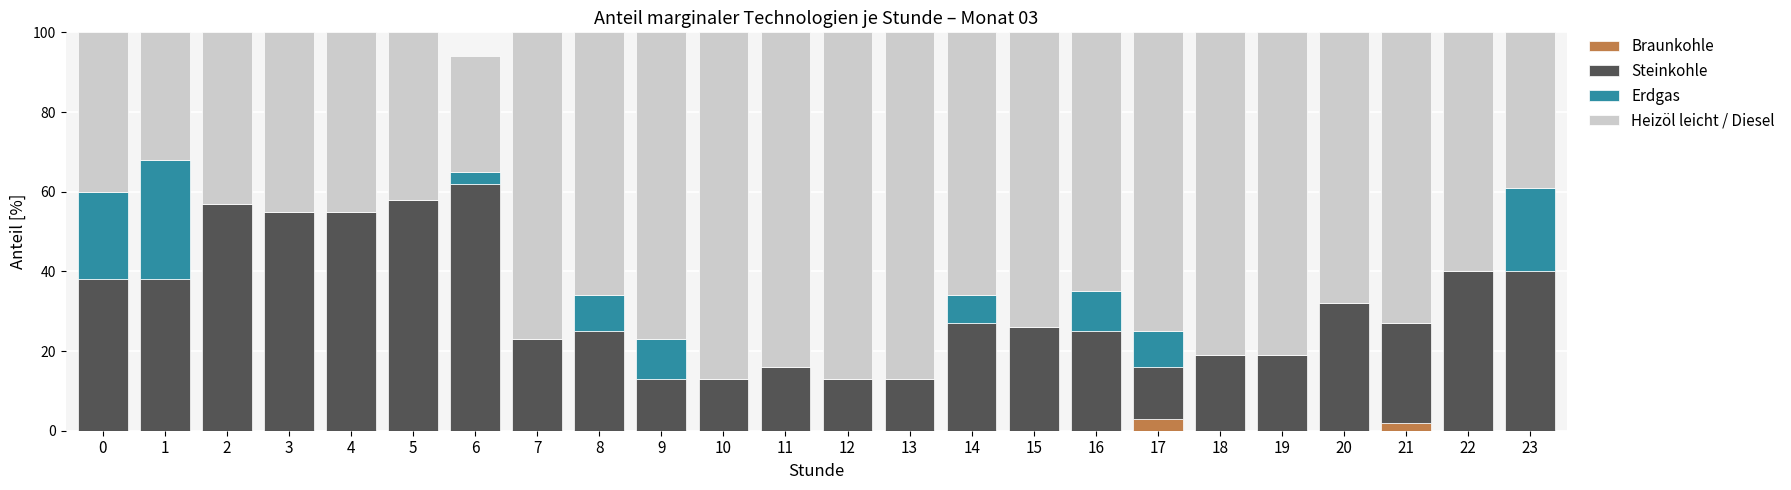

True or false: Braunkohle has a value of 0 at 16.

True